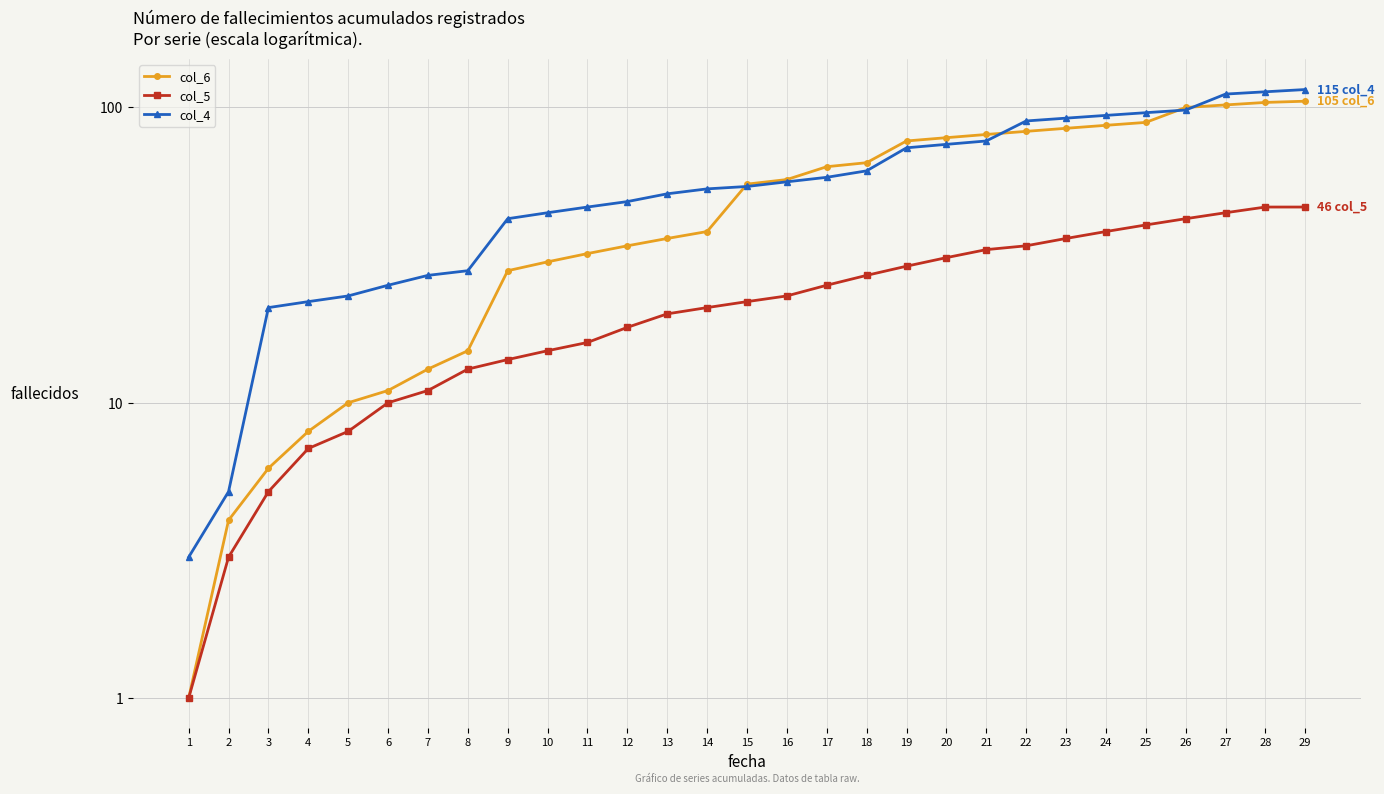

Which label corresponds to the largest value in the chart?

29